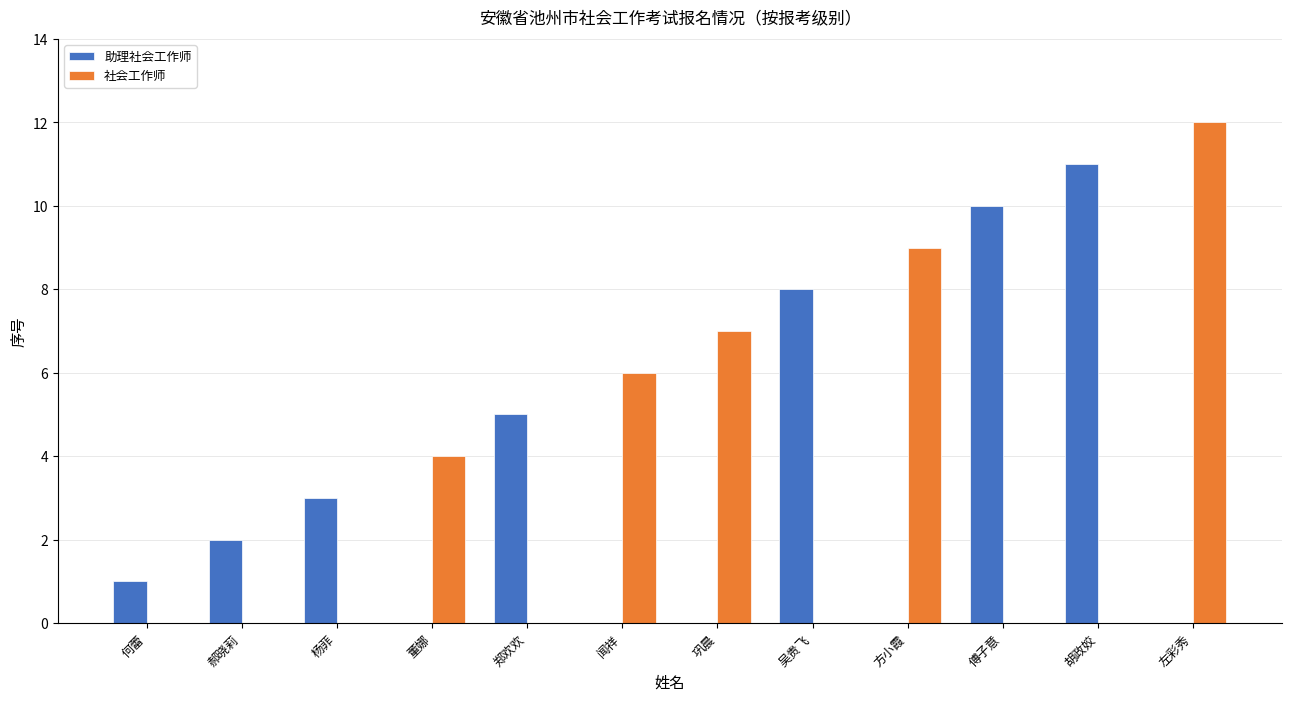

The value of 社会工作师 at 郝晓莉 is 0. True or false?

True